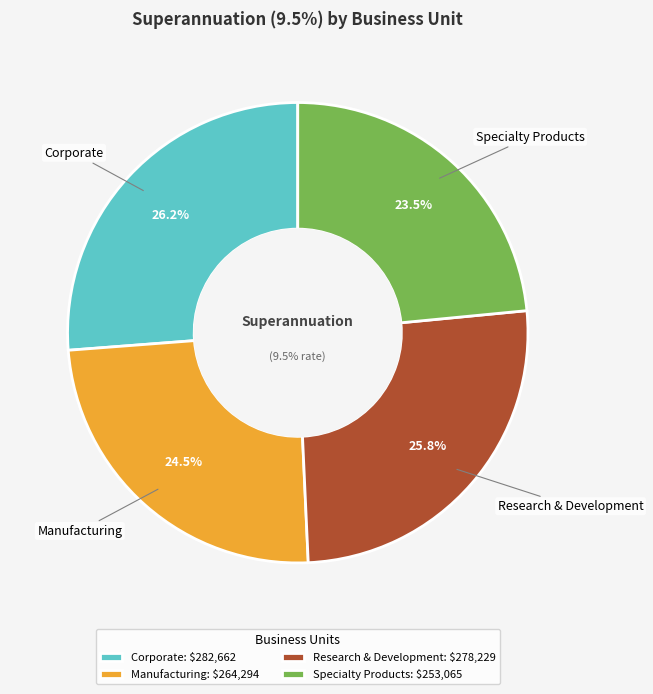

True or false: Research & Development accounts for 37% of the total.

False